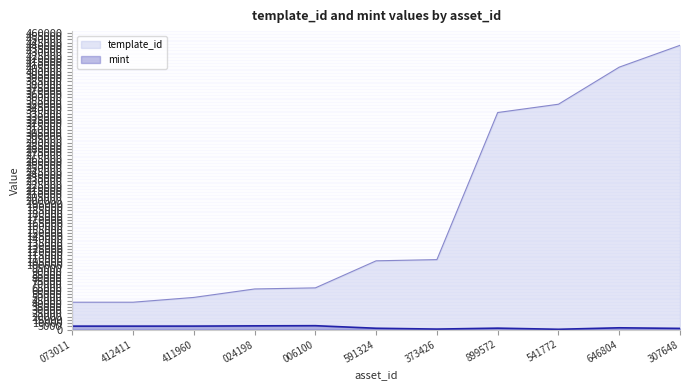

At which category is the sum across all series the highest?

307648